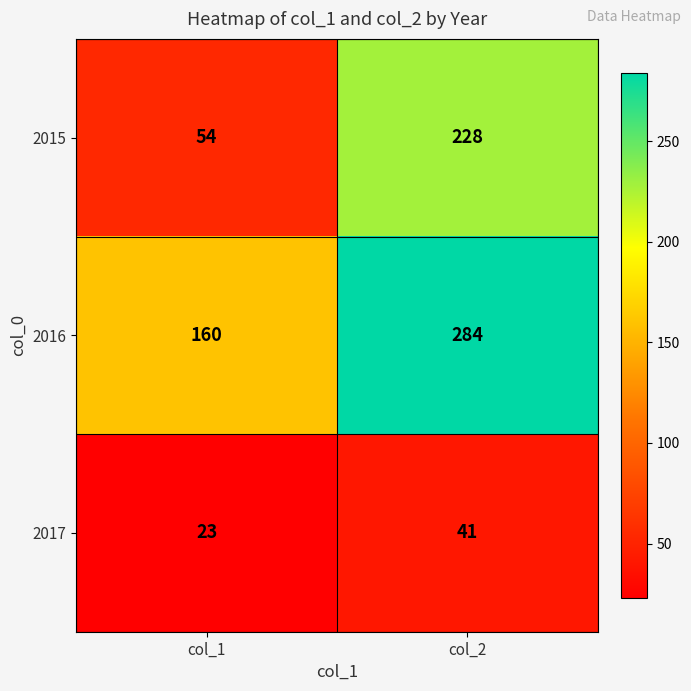

What is the difference between the maximum and minimum values in the 2015 series?

174